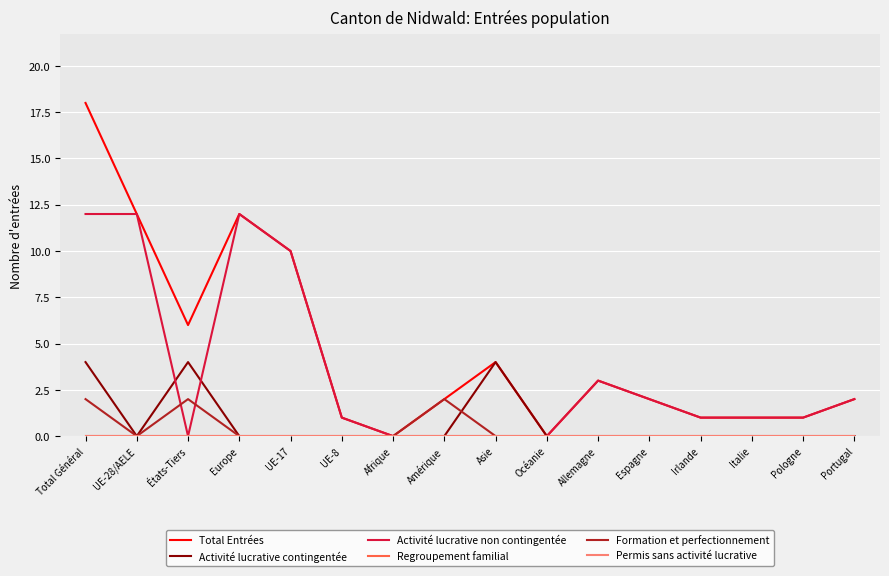

What is the difference between the second highest and second lowest values in the Activité lucrative non contingentée series?

12